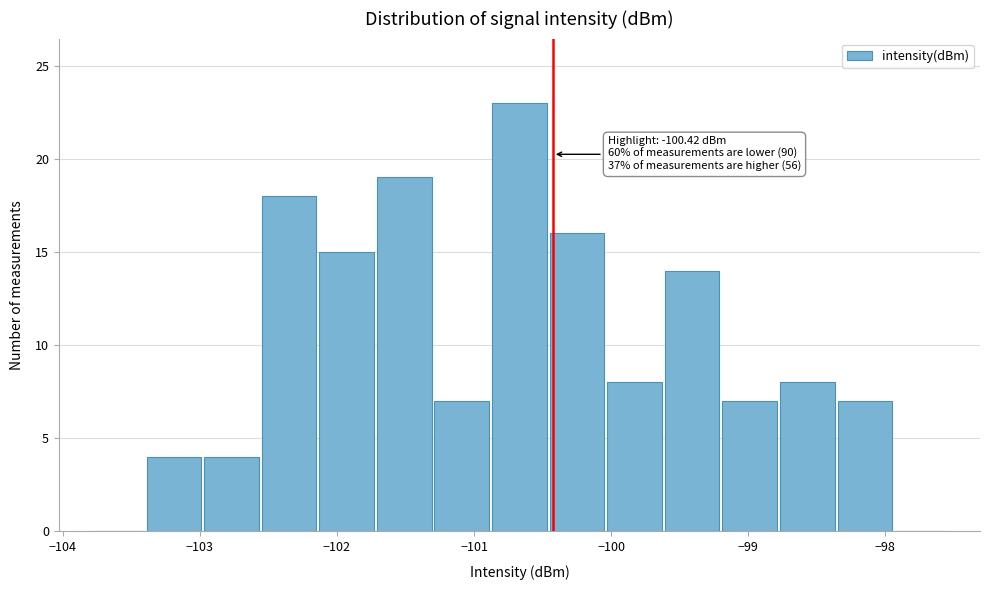

Over which range of the x-axis is the bar tallest?

-100.9 to -100.5